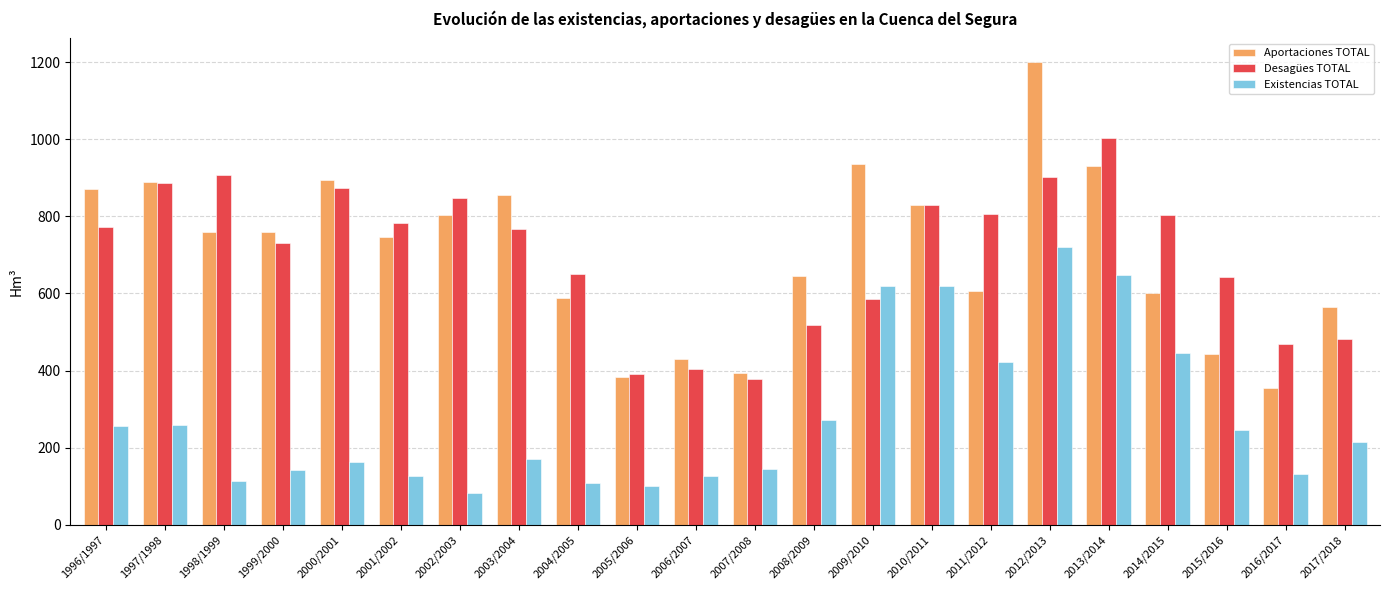

Rank the series by their maximum value, from lowest to highest.

Existencias TOTAL, Desagües TOTAL, Aportaciones TOTAL